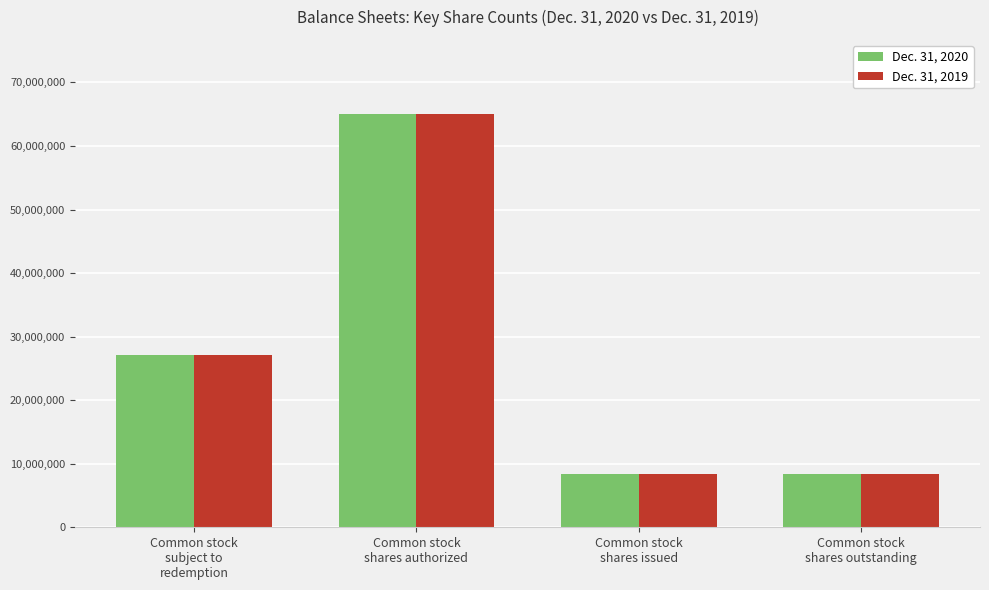

Which series has the widest spread of values?

Dec. 31, 2019